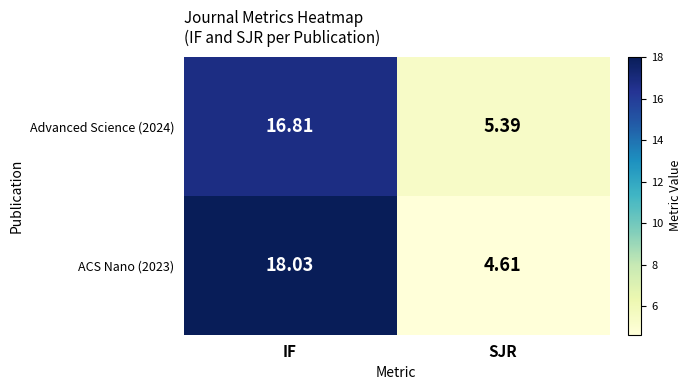

At which label does ACS Nano (2023) first exceed 18?

IF